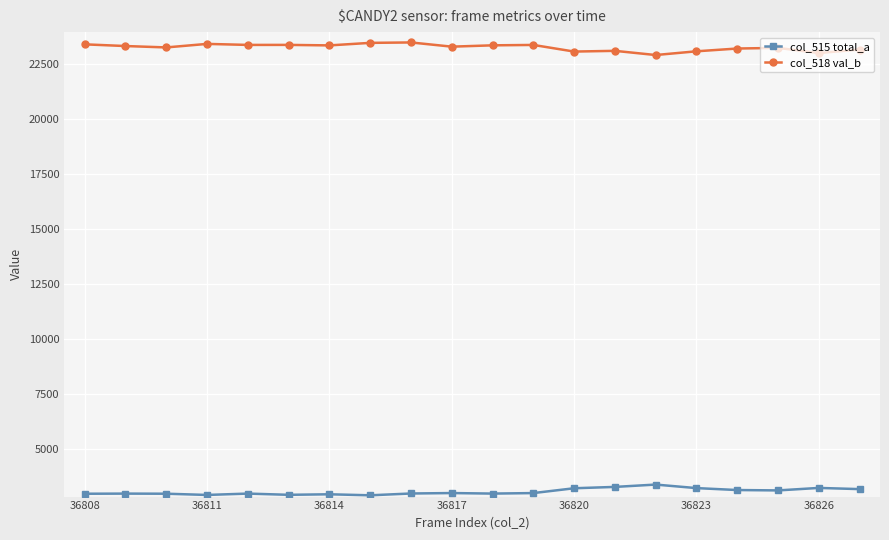

True or false: col_518 val_b has more than 1 interior local peaks.

True